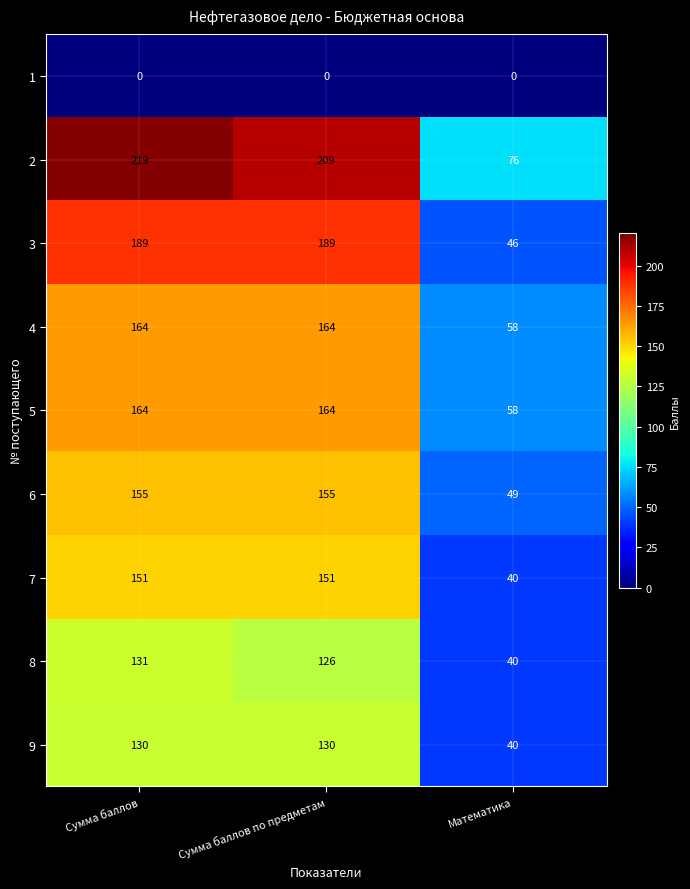

Which category has the lowest value in the 7 series?

Математика